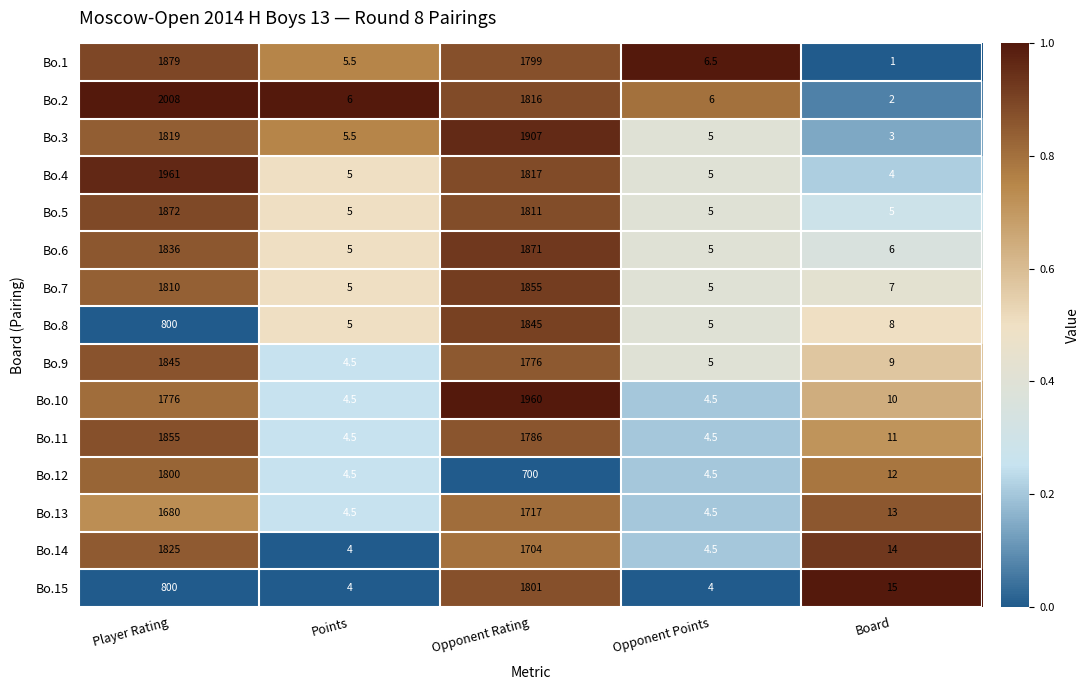

Is it true that Bo.13 equals 6.2 at Points?

False